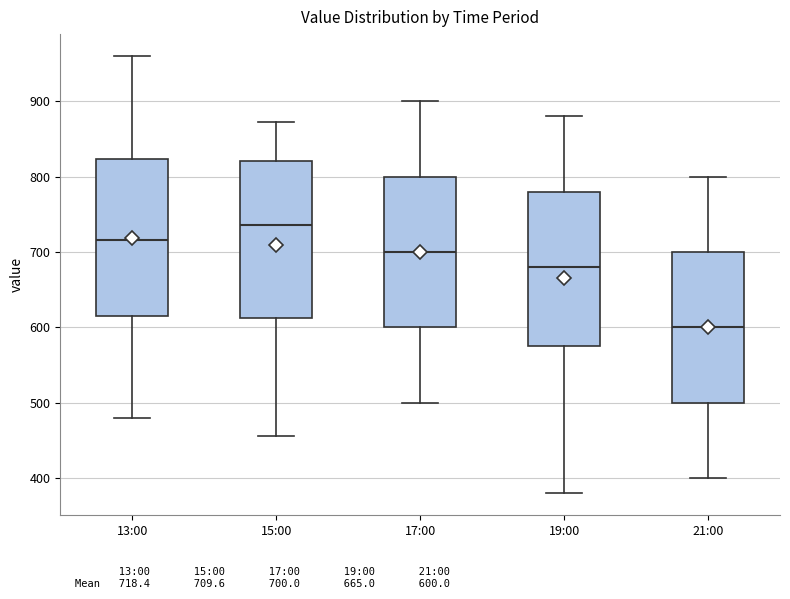

Where is the upper edge of the box for 15:00 on the y-axis? The values are not printed on the chart, so give them approximately, as read against the axis.

820